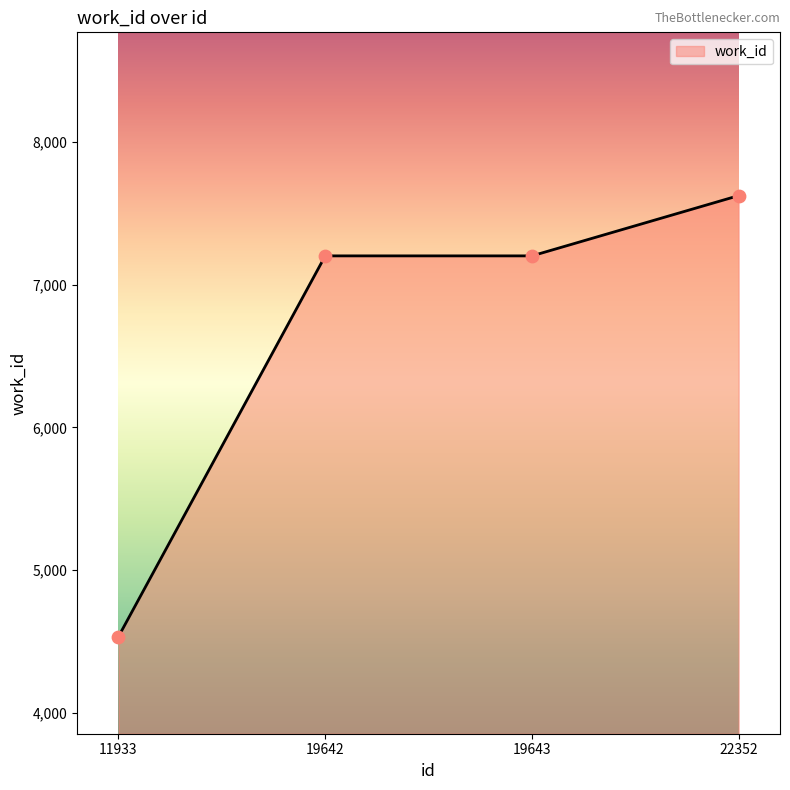

What is the change in value from 11933 to 19643?

+2666